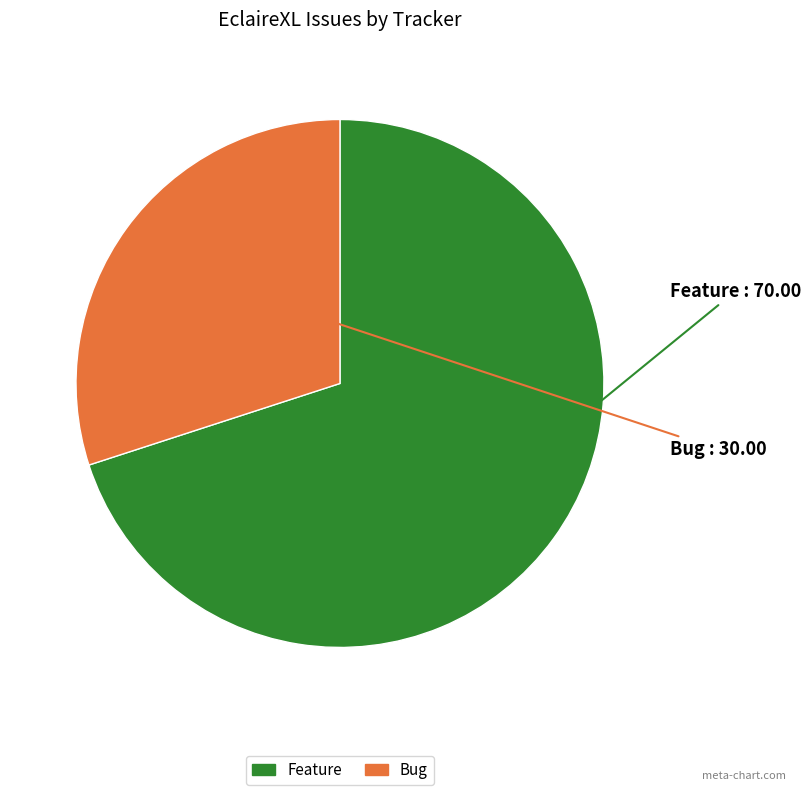

Which has a higher value, Feature or Bug?

Feature